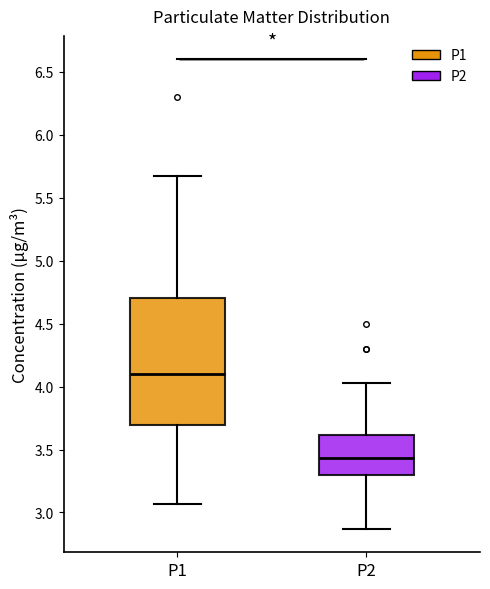

Where does the upper whisker of the box for P2 end on the y-axis? The values are not printed on the chart, so give them approximately, as read against the axis.

4.05